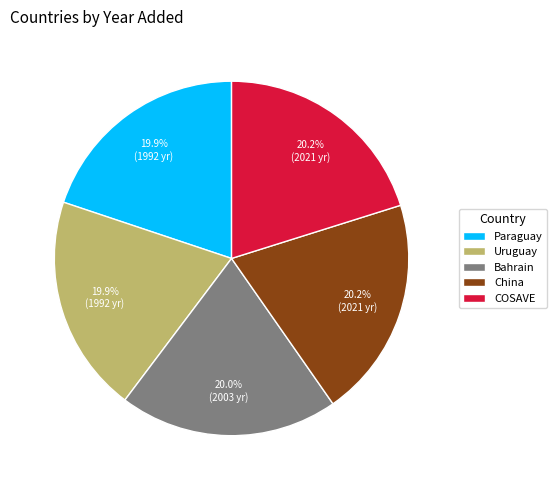

What is the ratio of the value at COSAVE to the value at Uruguay?

1.0